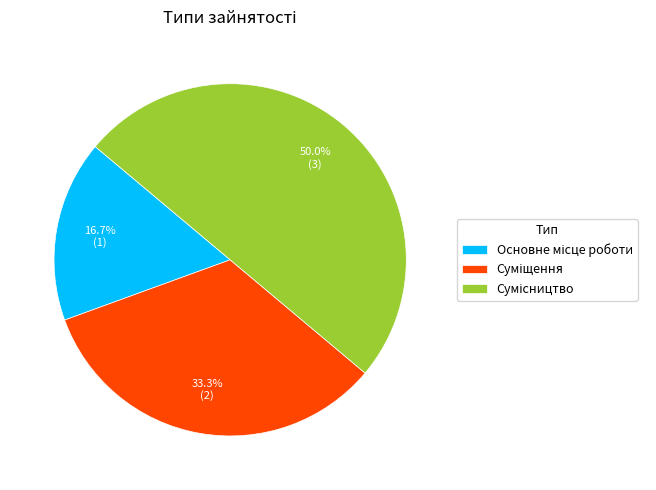

True or false: Основне місце роботи accounts for 3% of the total.

False